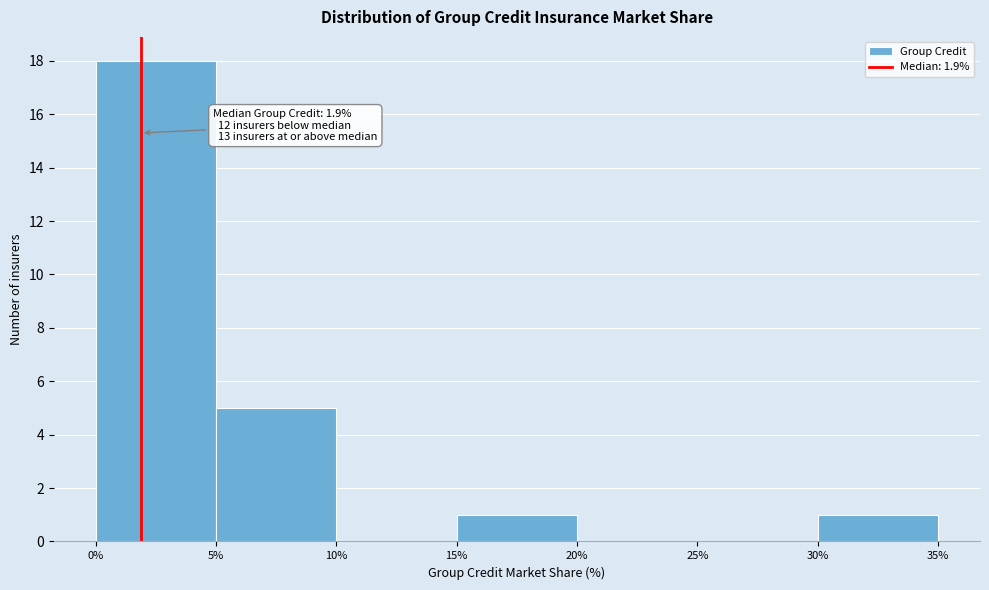

Over which range of the x-axis is the bar tallest?

0% to 5%